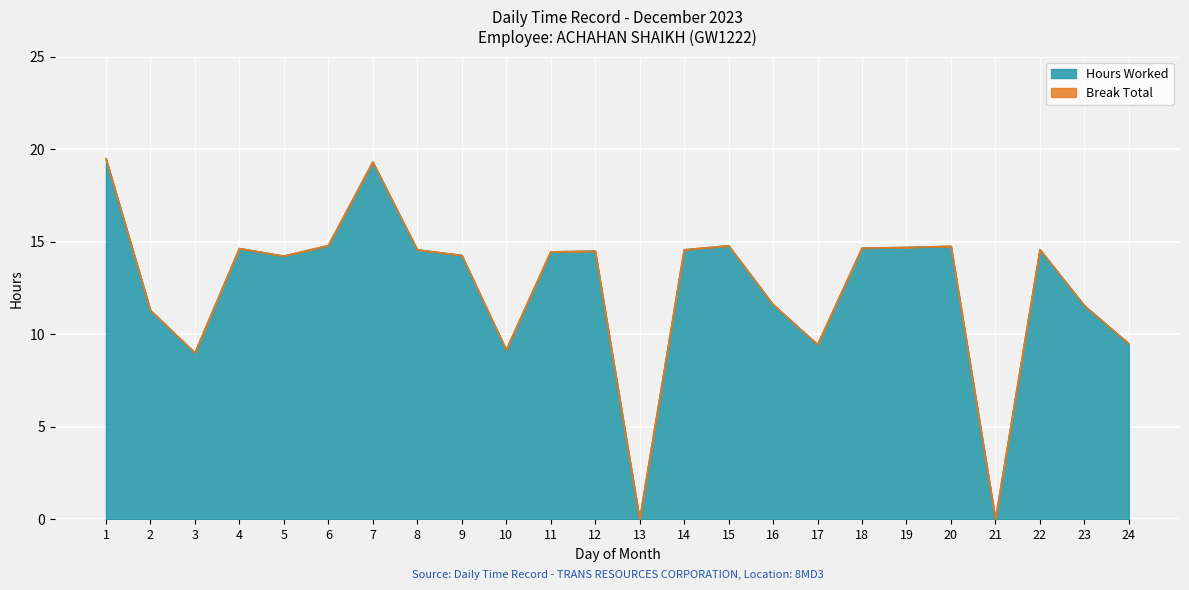

What is the sum of all values?

299.9